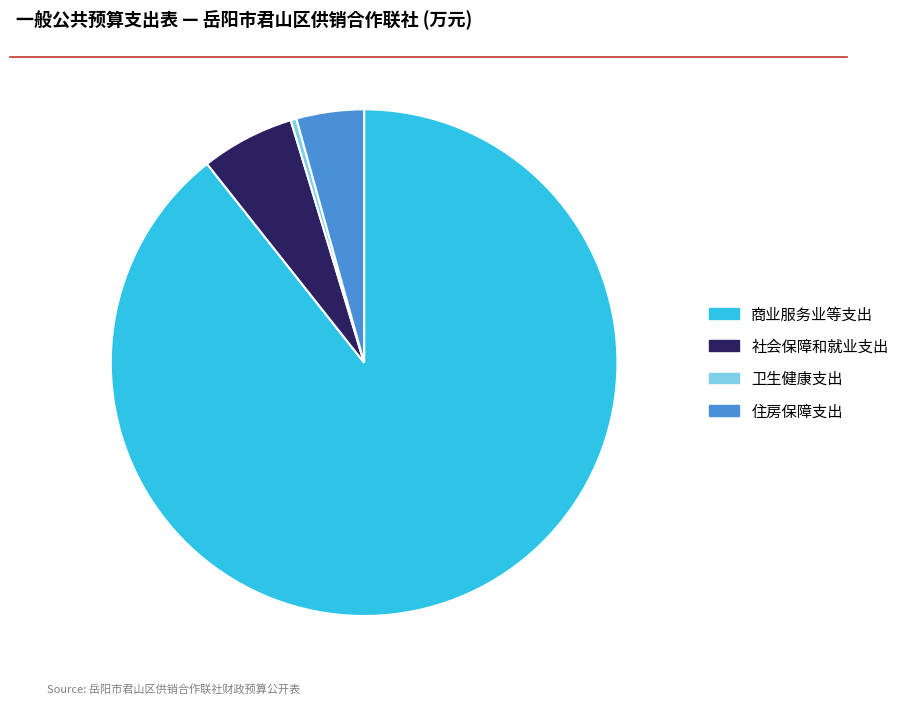

Does 商业服务业等支出 account for over 50% of the chart?

Yes